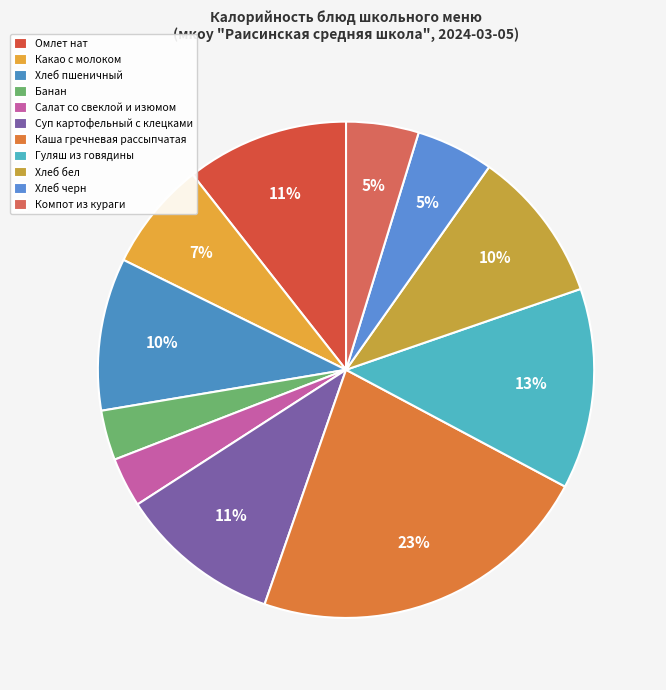

What percentage is the Омлет нат slice, to the nearest percent?

11%